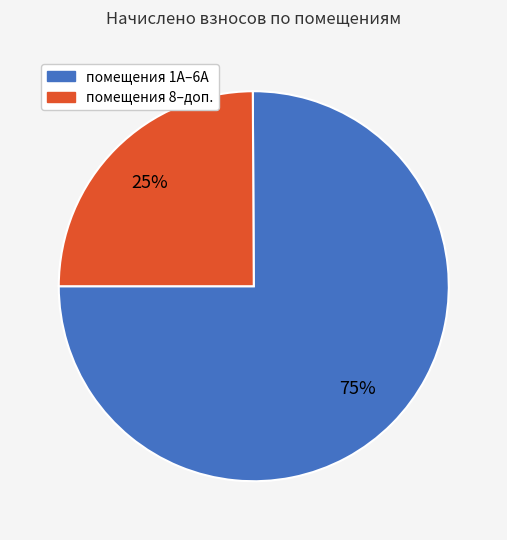

To the nearest percent, what is the average slice percentage?

50%